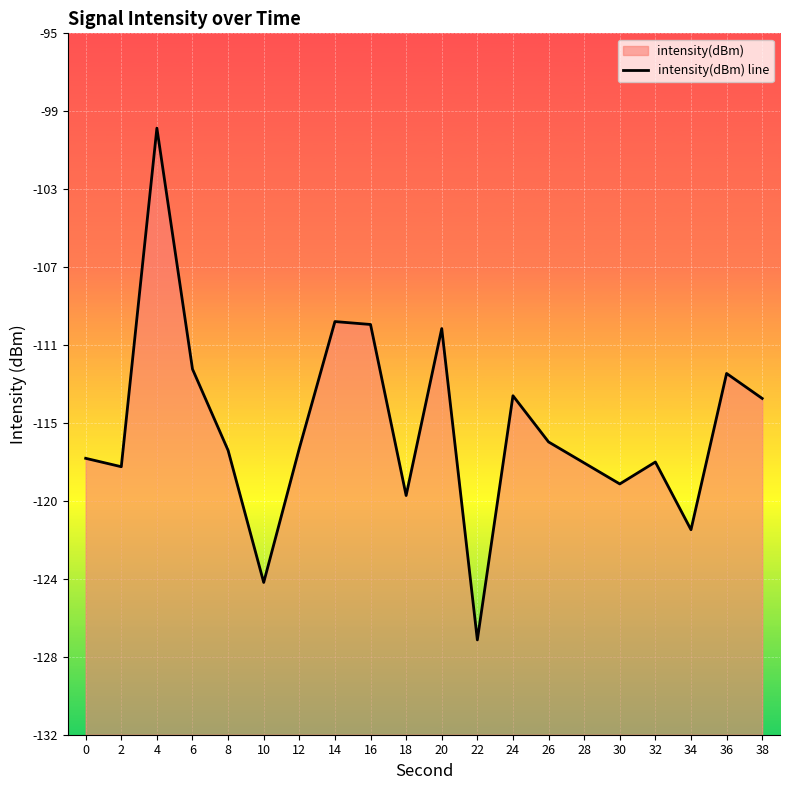

How many lines are shown in the chart?

1